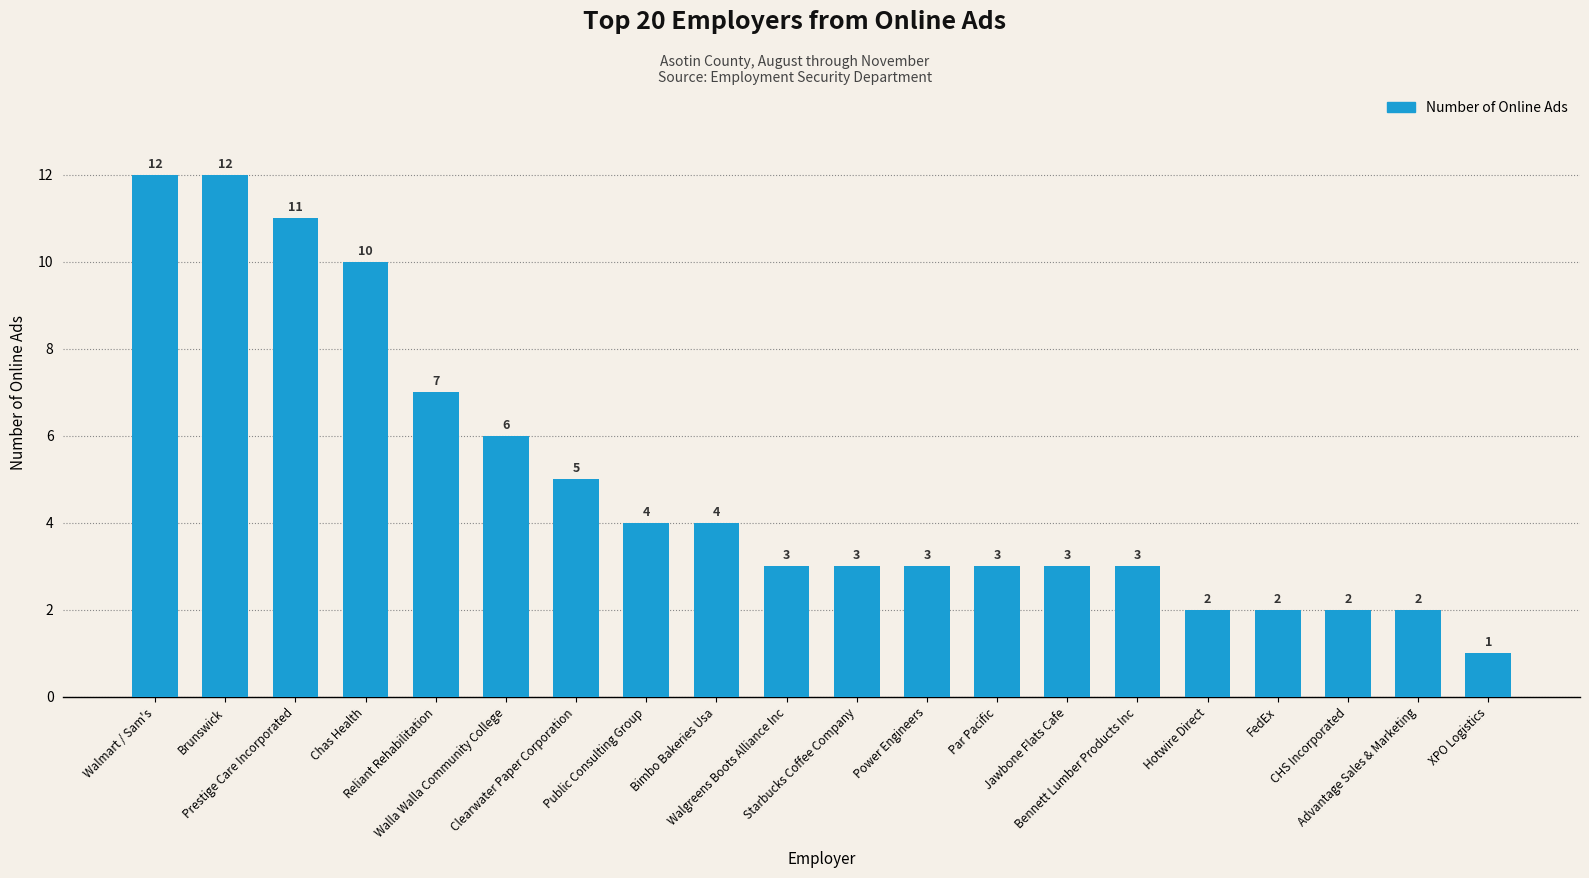

What is the average value?

5